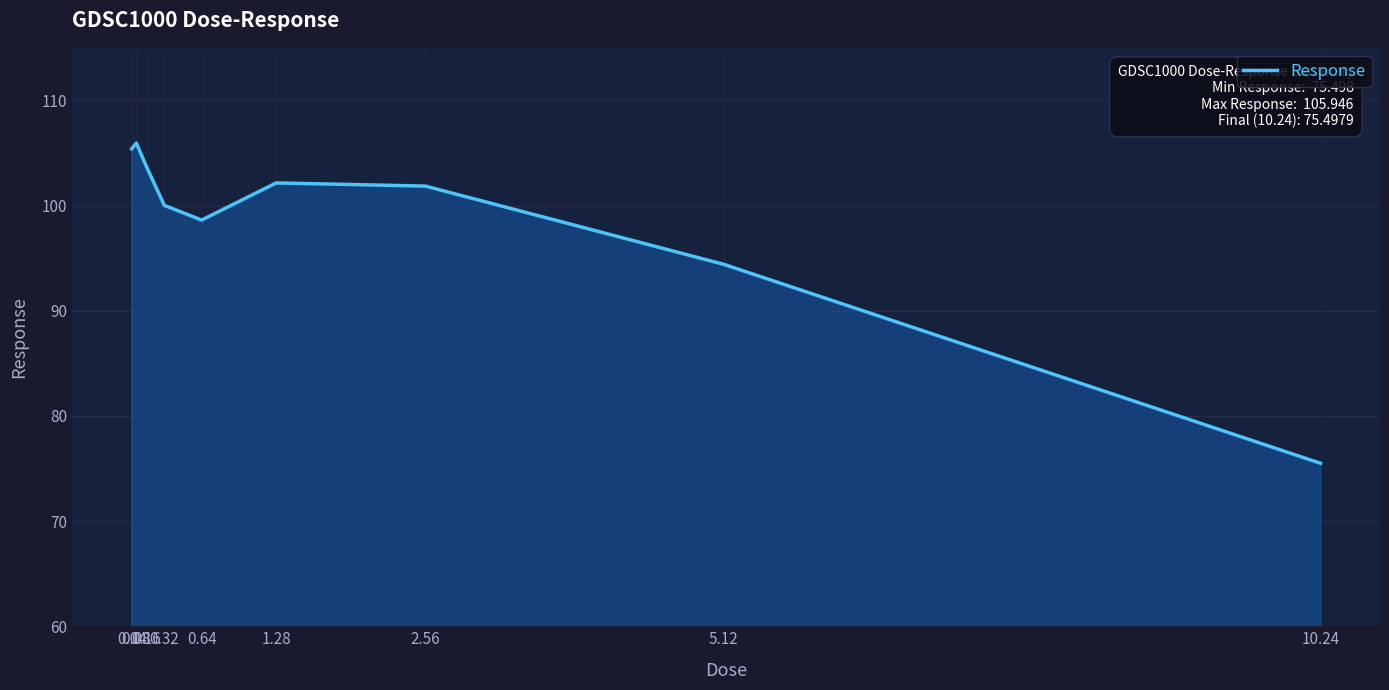

Is it true that the value at 1.28 is 28.4?

False